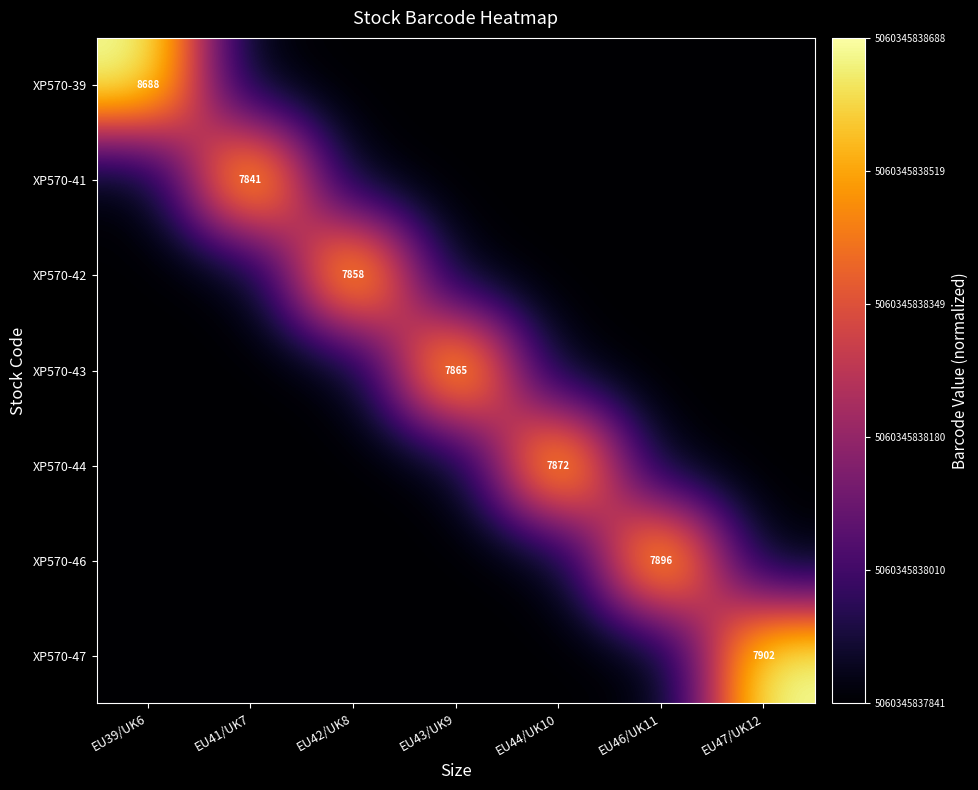

Count the number of data series in this chart.

7